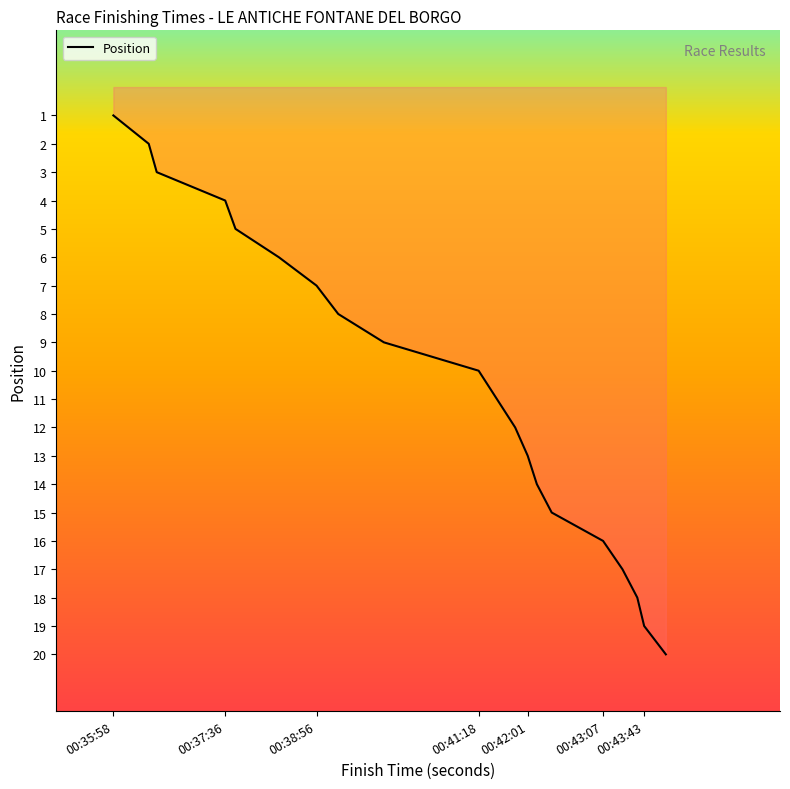

Reading left to right, list all the values displayed in this chart.

1	2	3	4	5	6	7	8	9	10	11	12	13	14	15	16	17	18	19	20